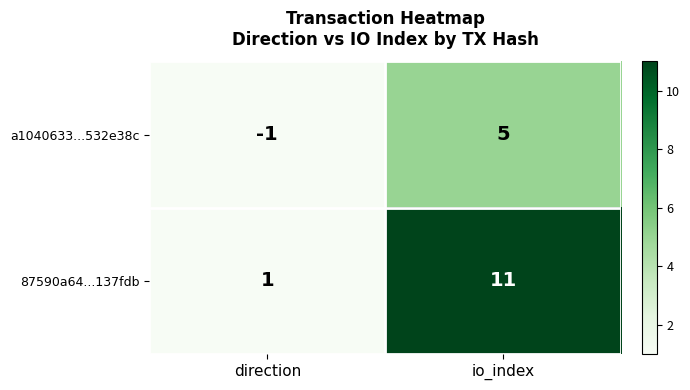

List the series in order of their peak value, lowest first.

a1040633...532e38c, 87590a64...137fdb